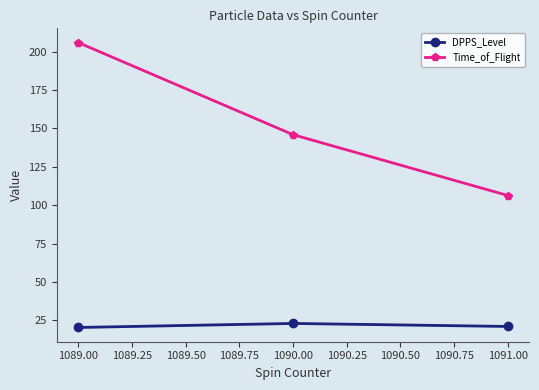

The Time_of_Flight series shows 77.9 at 1089.00. True or false?

False